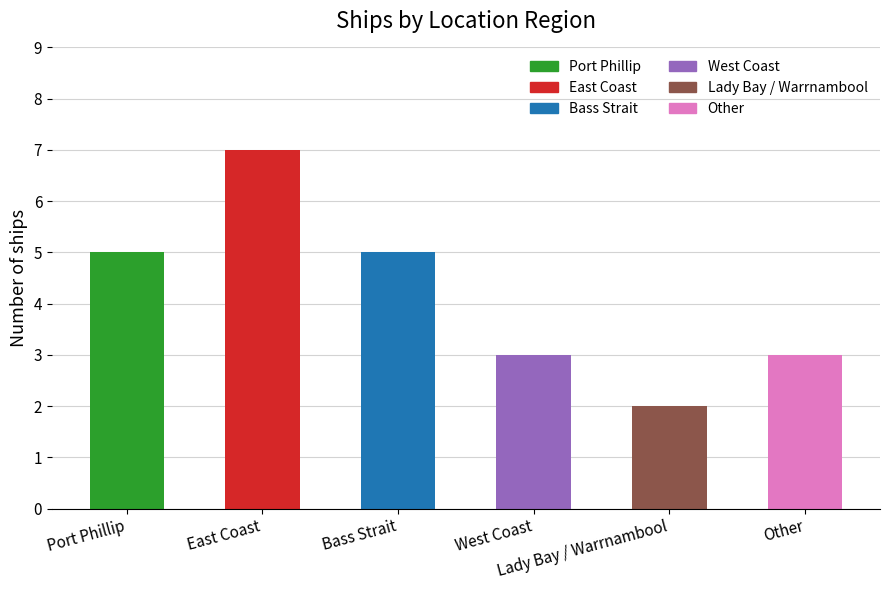

What is the change in value from Bass Strait to Other?

-2